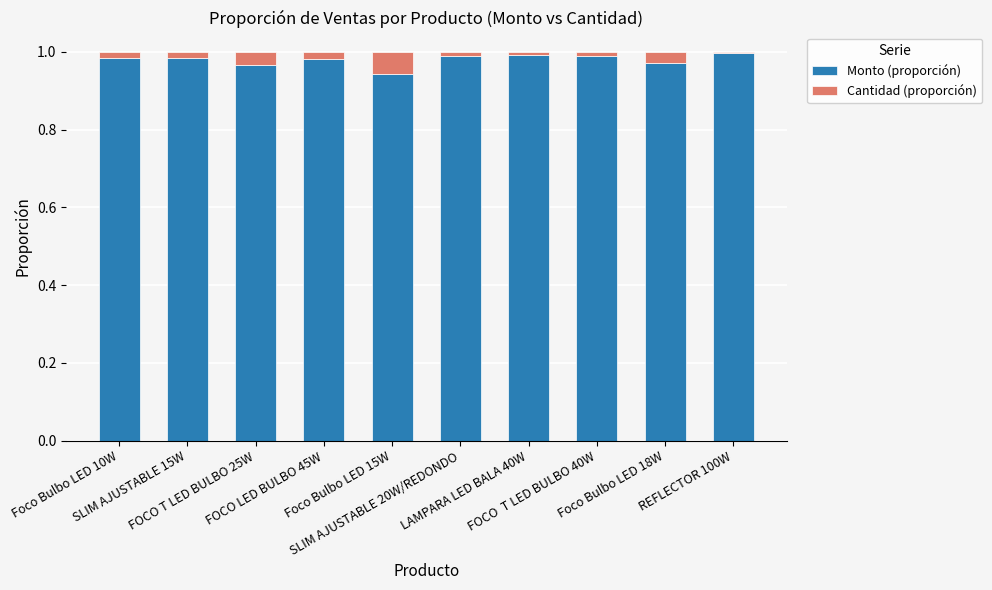

Are the bars grouped side by side (vs. stacked)?

No